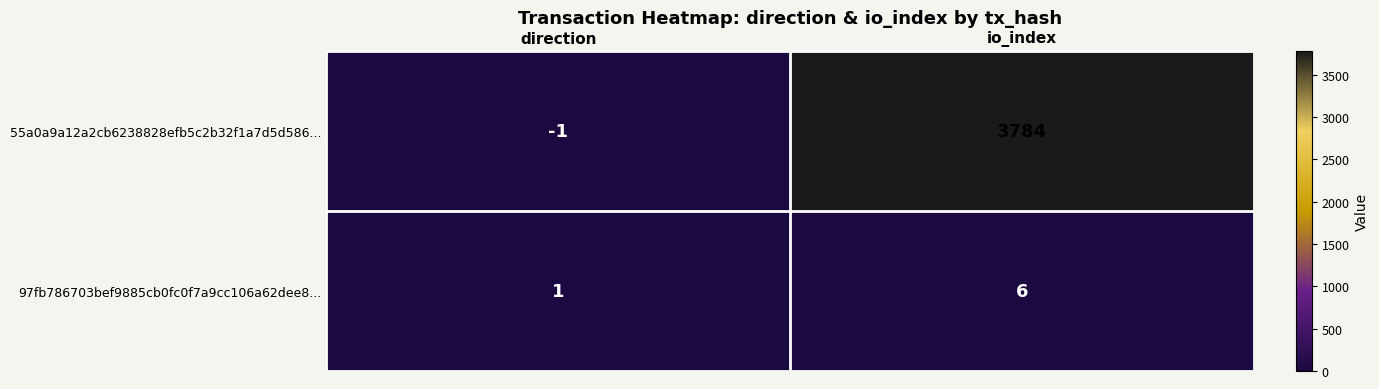

Between direction and io_index, which series saw the biggest shift?

55a0a9a12a2cb6238828efb5c2b32f1a7d5d586...